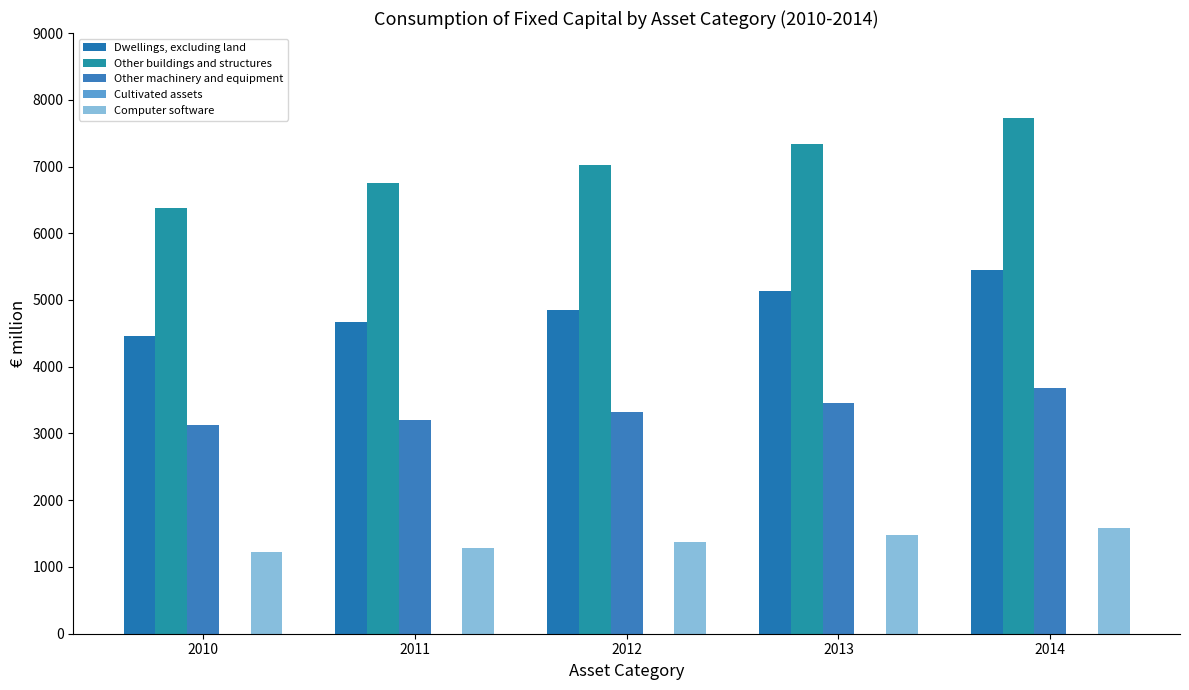

What is the difference between the Computer software values at 2013 and 2012?

105.1